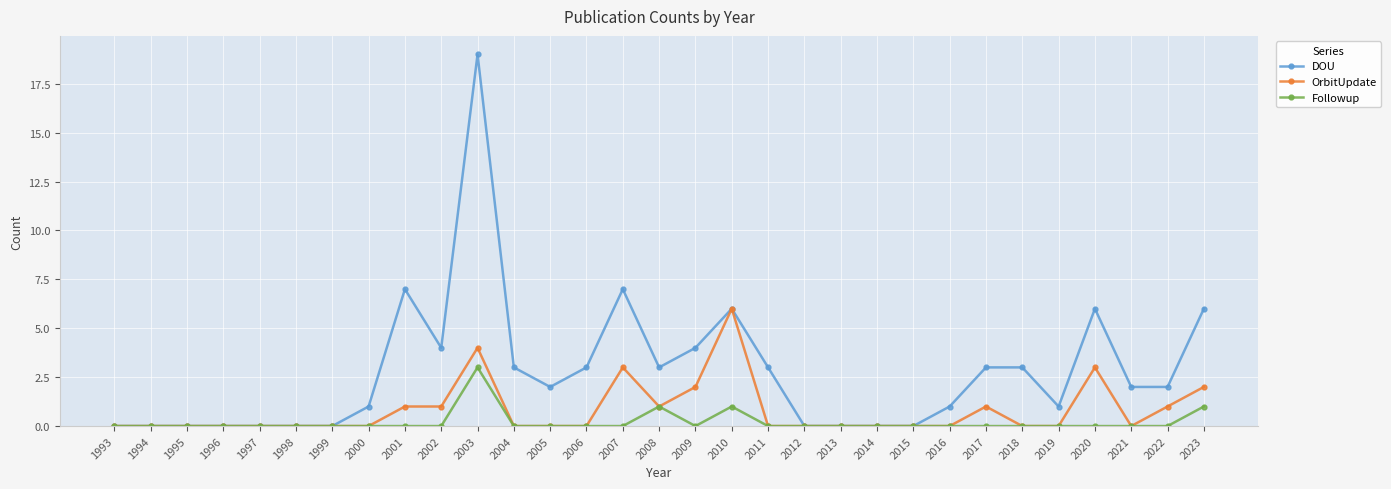

What is the maximum value for DOU?

19